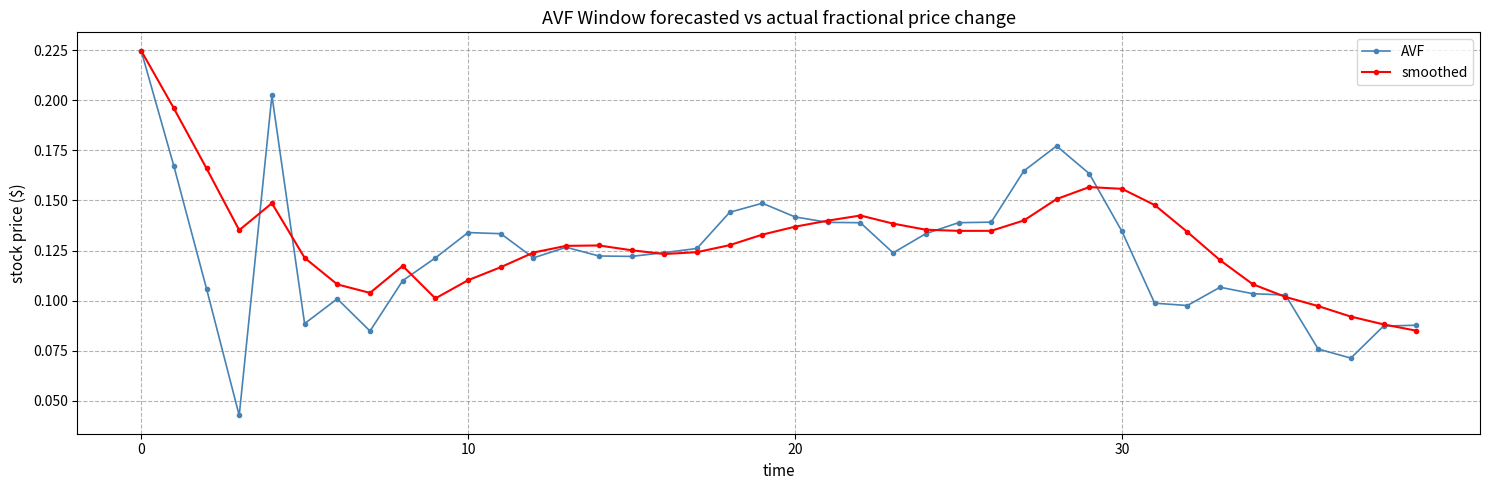

True or false: AVF has more than 0 points higher than both neighbors.

True